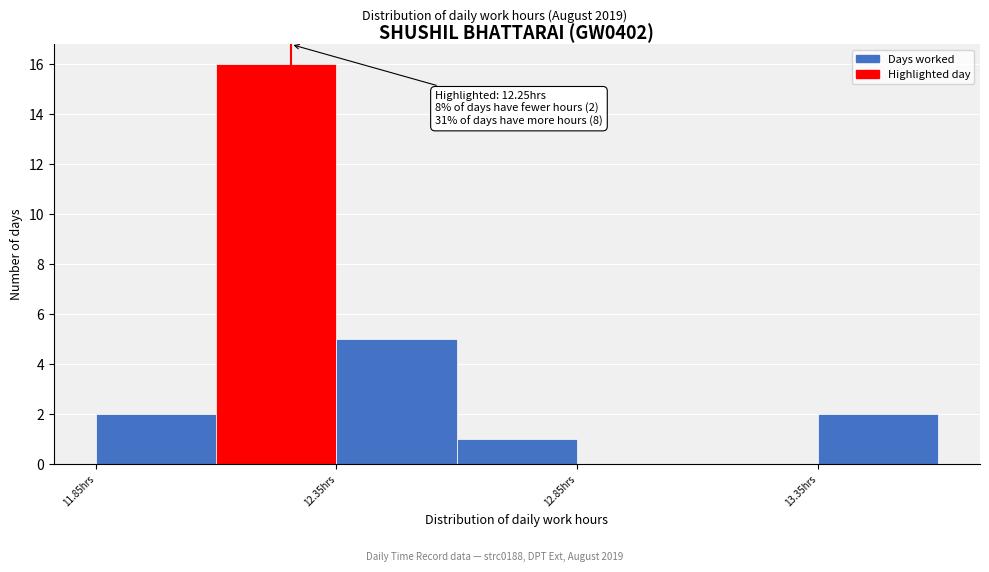

Over which range of the x-axis is the bar tallest?

12.095 to 12.345